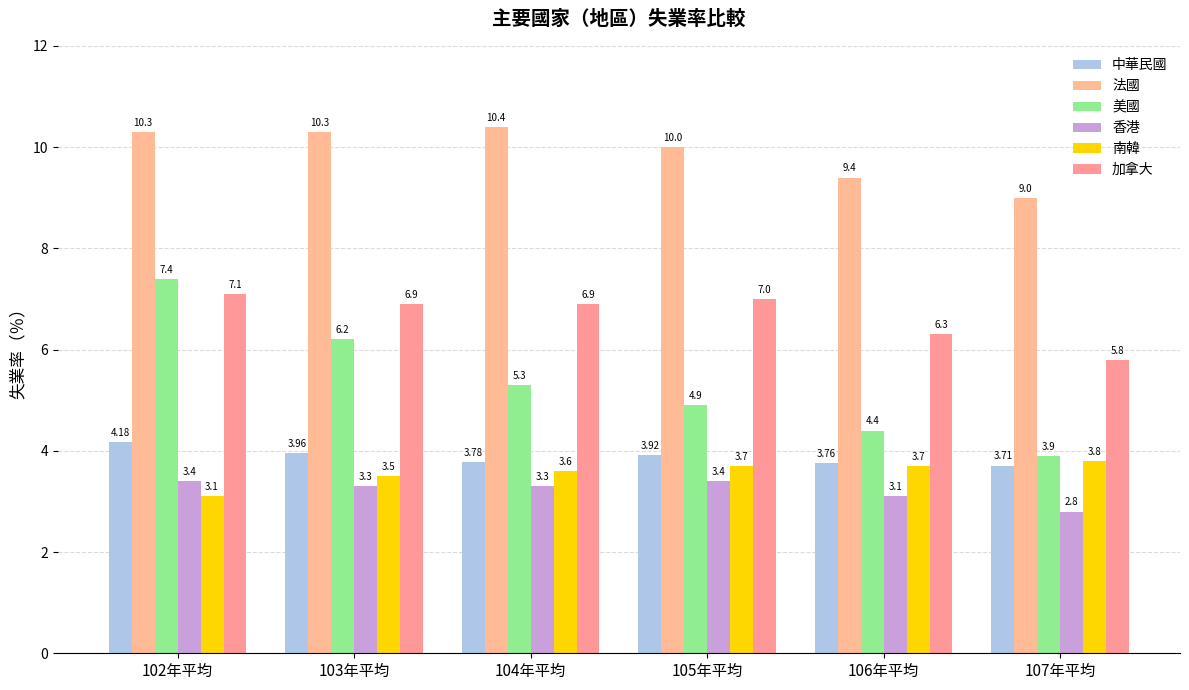

What are all the series names shown in the legend?

中華民國, 法國, 美國, 香港, 南韓, 加拿大